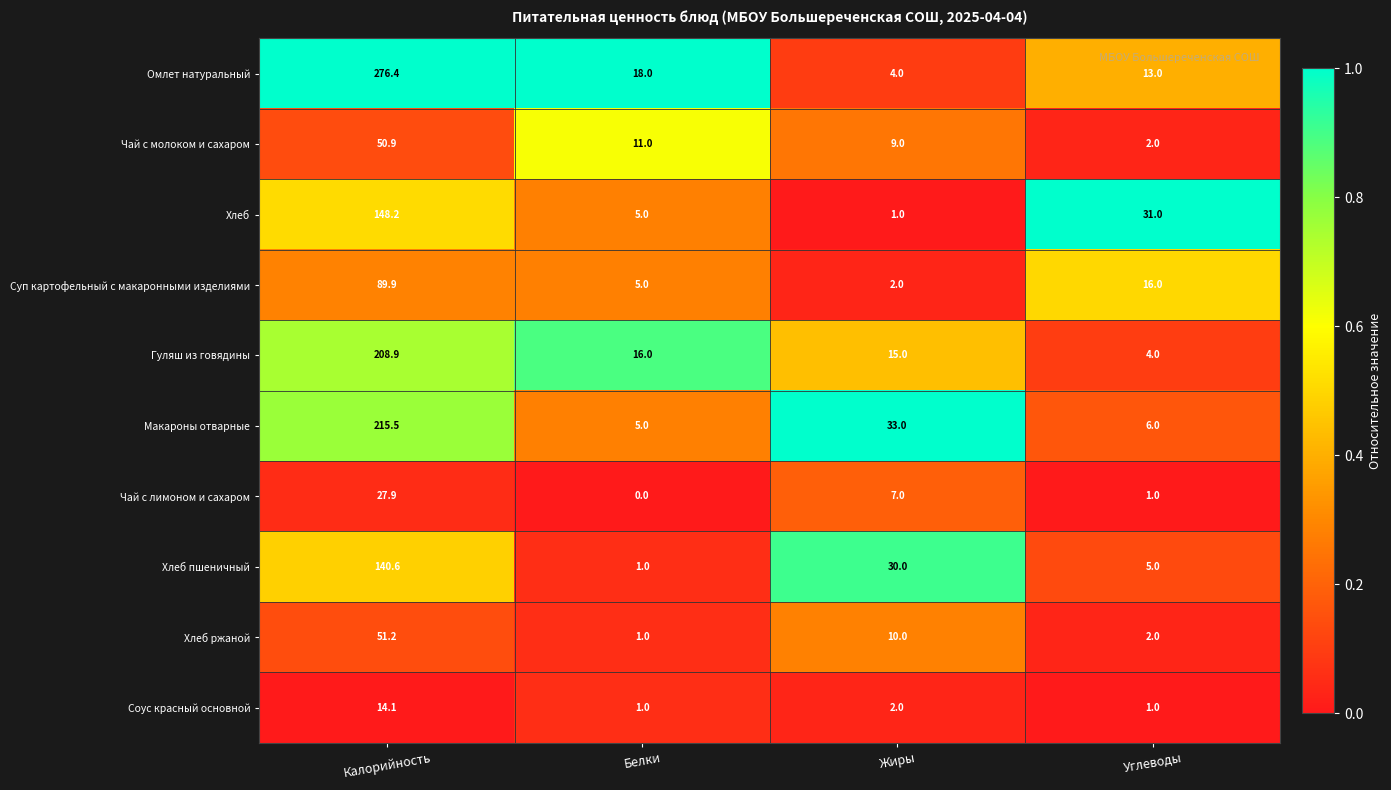

Between Калорийность and Белки, which series saw the biggest shift?

Омлет натуральный